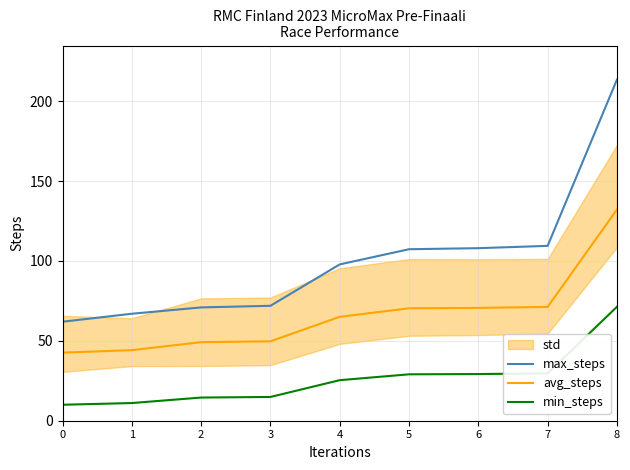

What is the highest value of the min_steps series?

71.3